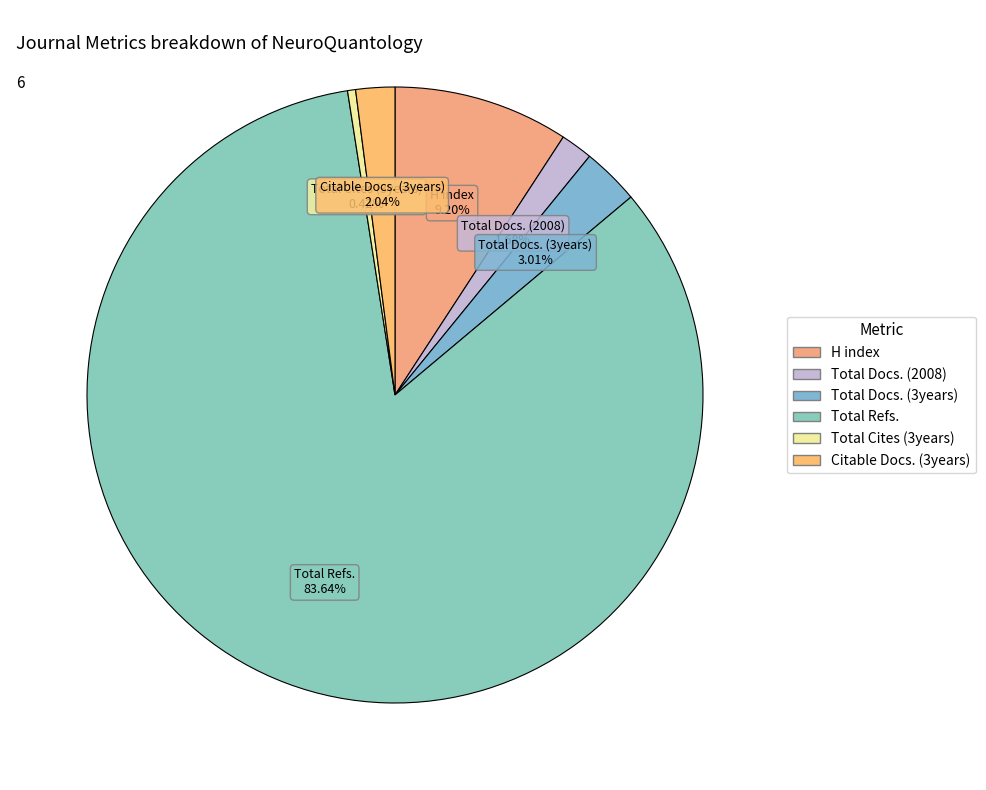

Count the number of slices in the pie.

6